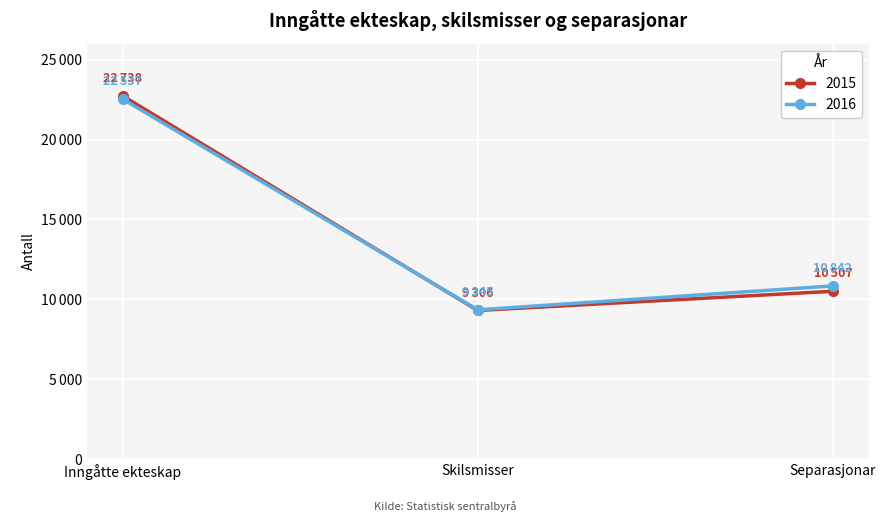

What are all the series names shown in the legend?

2015, 2016